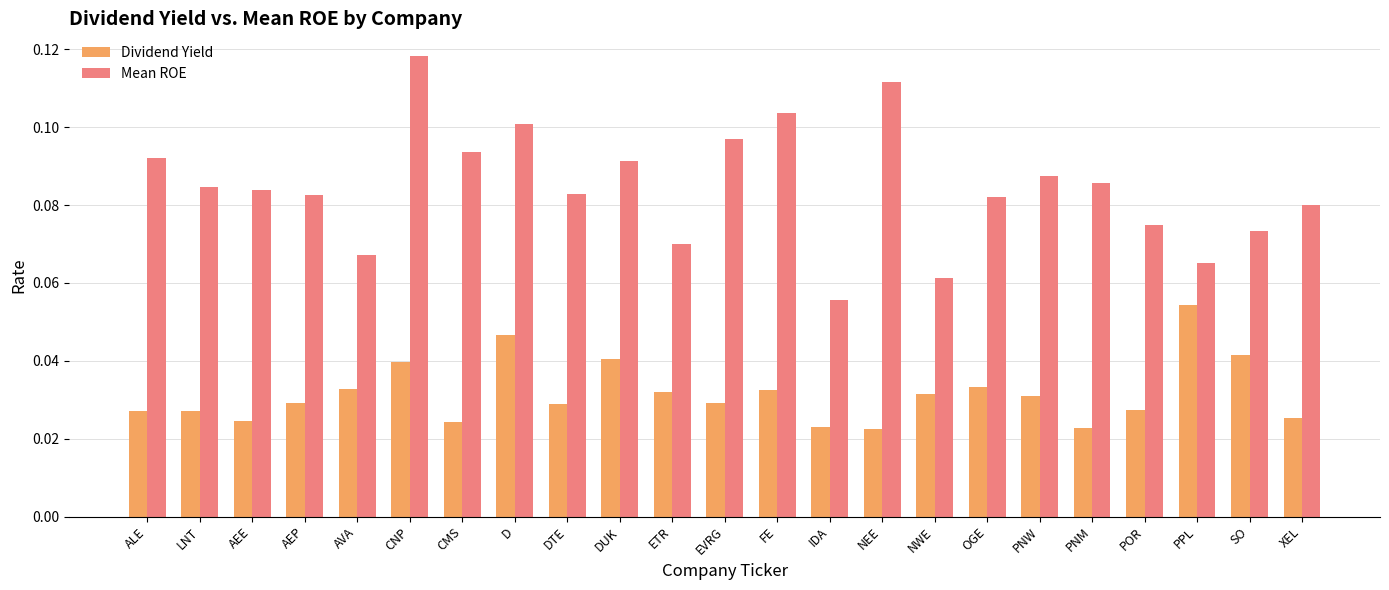

At which label is Mean ROE closest to 0?

IDA